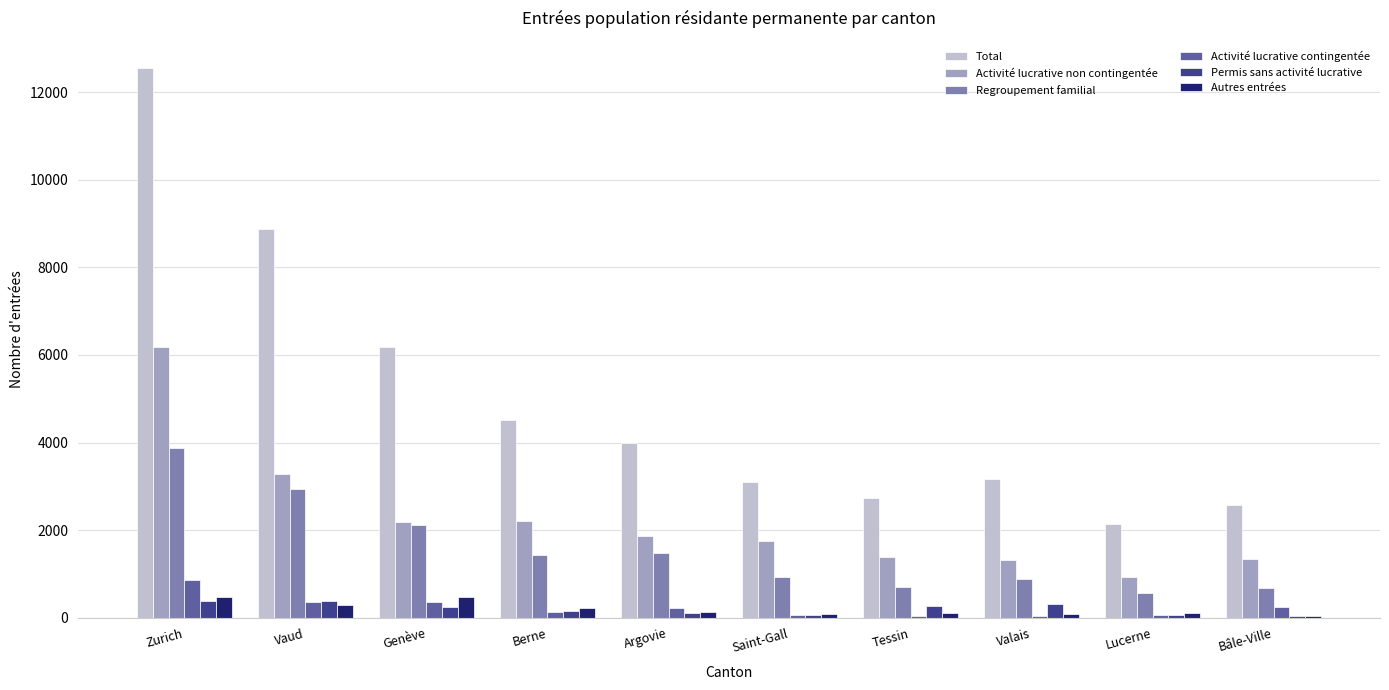

Read the Regroupement familial value at Bâle-Ville.

675